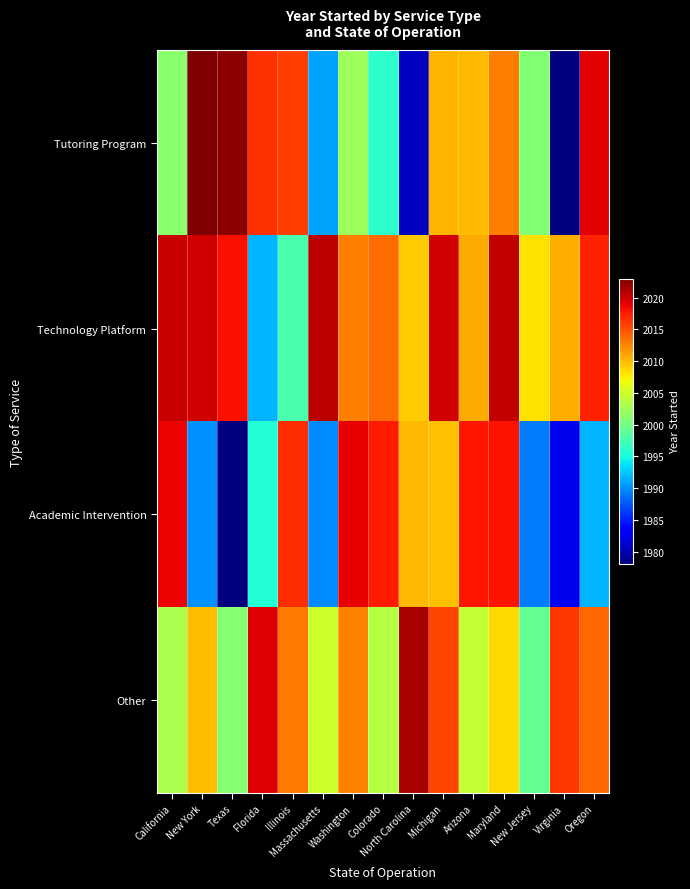

List the series in order of their peak value, highest first.

Tutoring Program, Other, Technology Platform, Academic Intervention